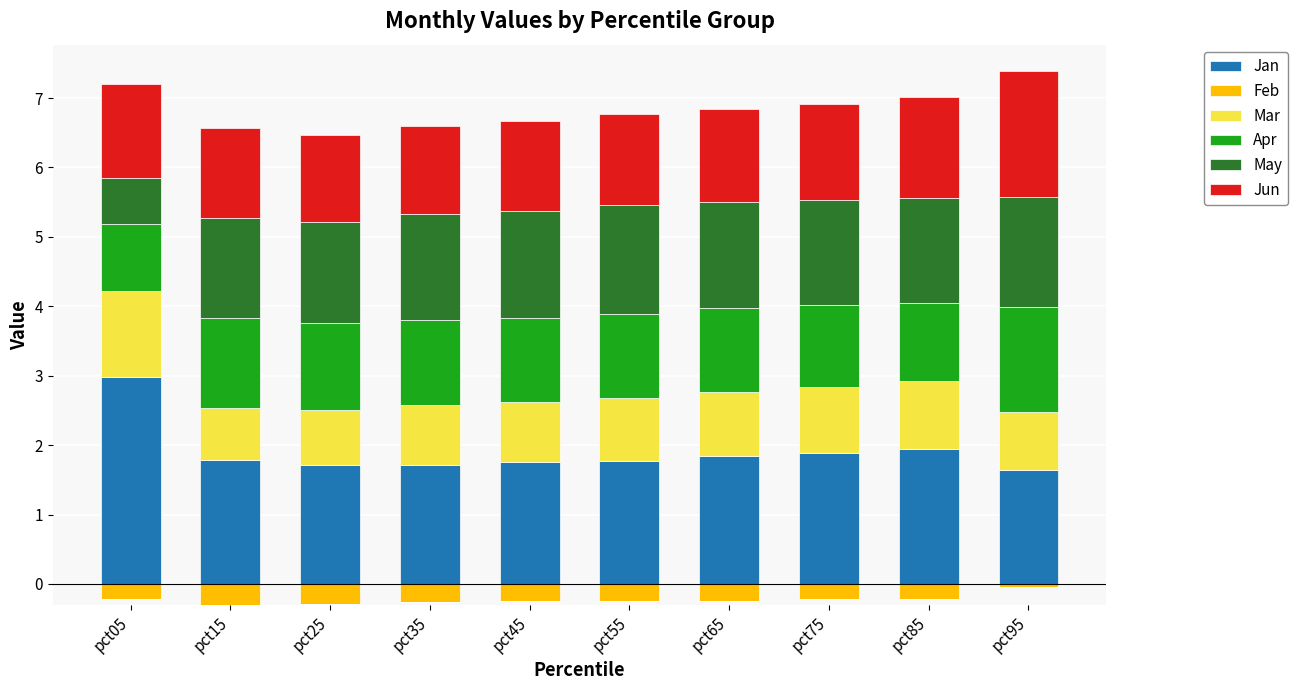

Is the value of Jan at pct55 greater than the value of Mar at pct65?

Yes